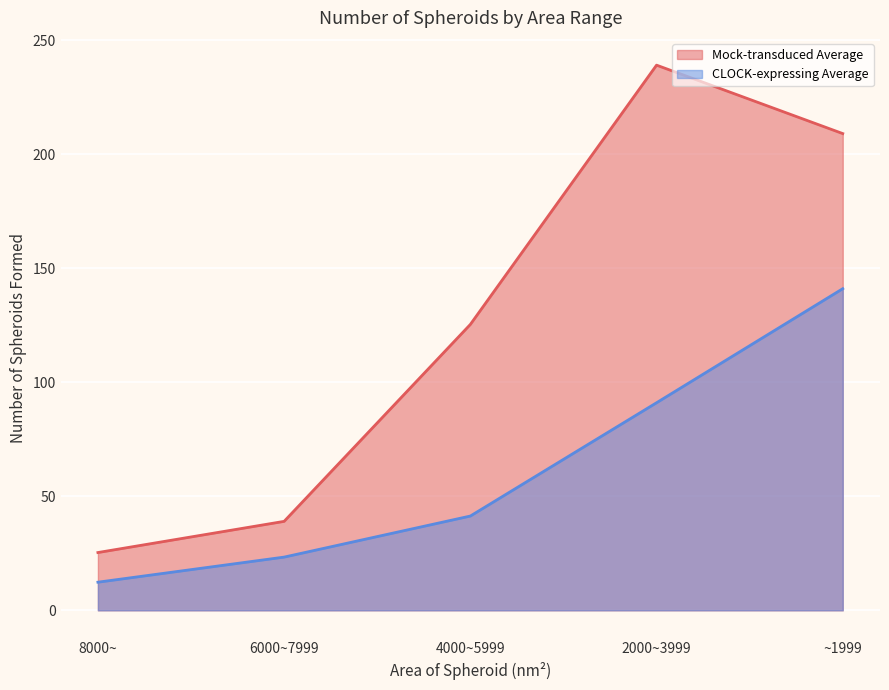

True or false: Mock-transduced Average and CLOCK-expressing Average intersect in this chart.

False